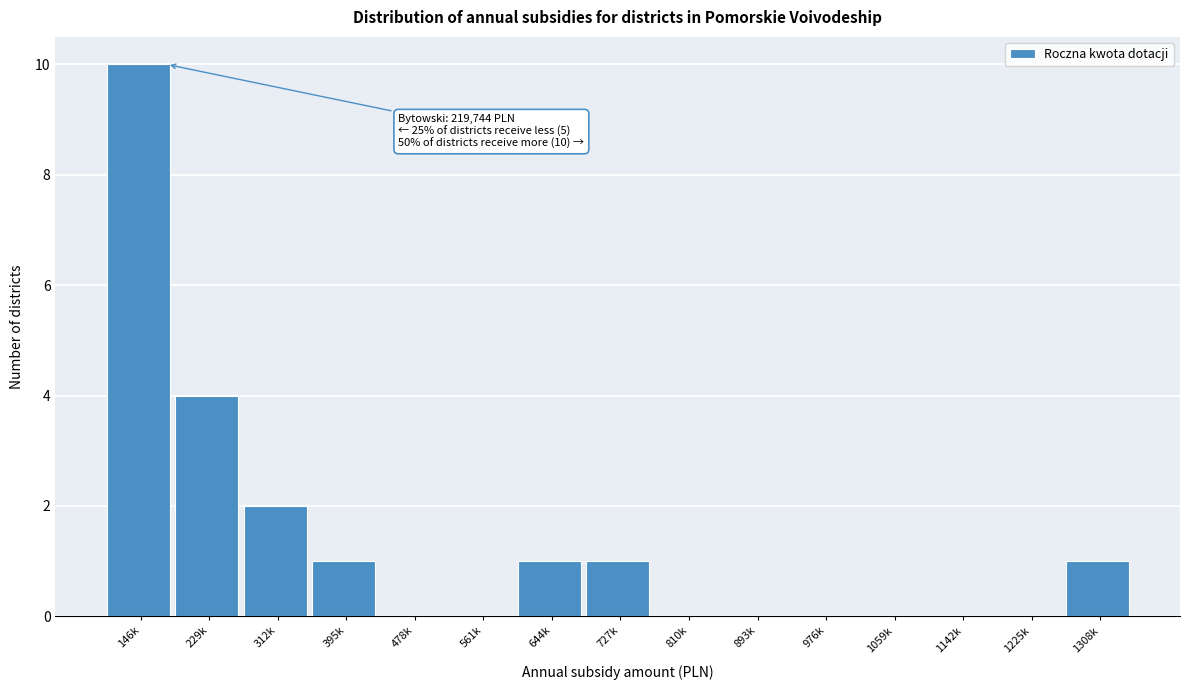

Reading left to right, what are all the values shown in this chart?

146k=10	229k=4	312k=2	395k=1	478k=0	561k=0	644k=1	727k=1	810k=0	893k=0	976k=0	1059k=0	1142k=0	1225k=0	1308k=1